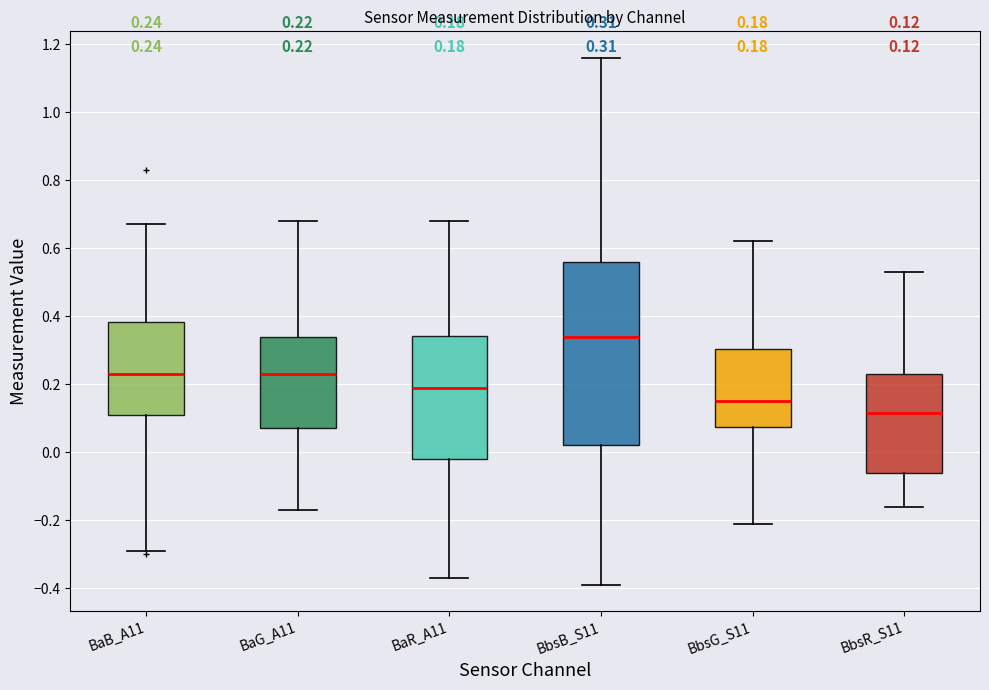

Comparing the boxes themselves (not the whiskers), which one is the tallest?

BbsB_S11